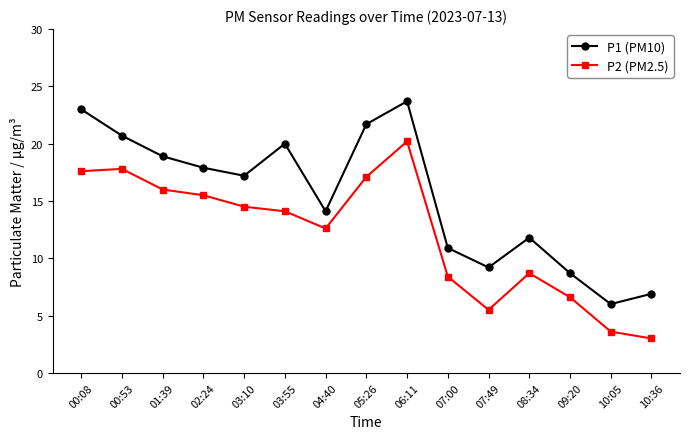

At which category is the sum across all series the highest?

06:11